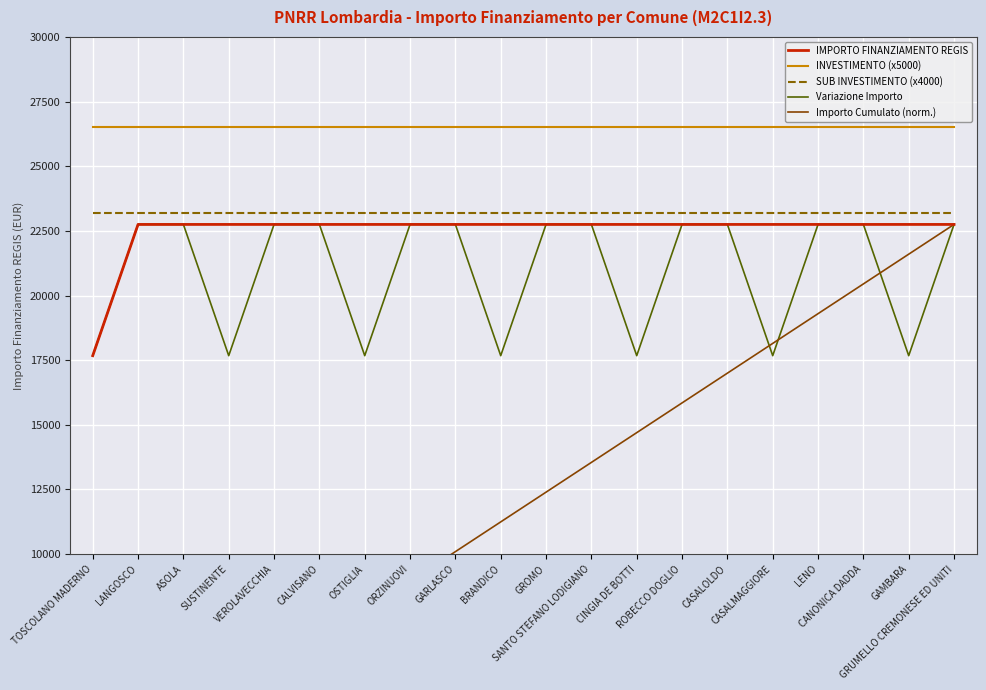

What is the total value across all series at CASALOLDO?

112198.3